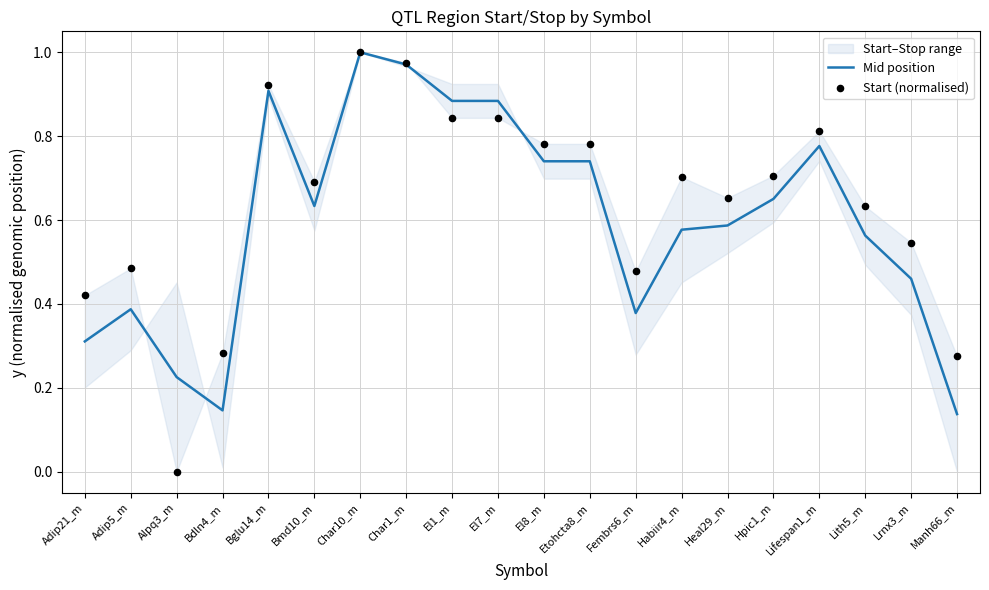

Which series reaches the minimum Y coordinate?

Start (normalised)